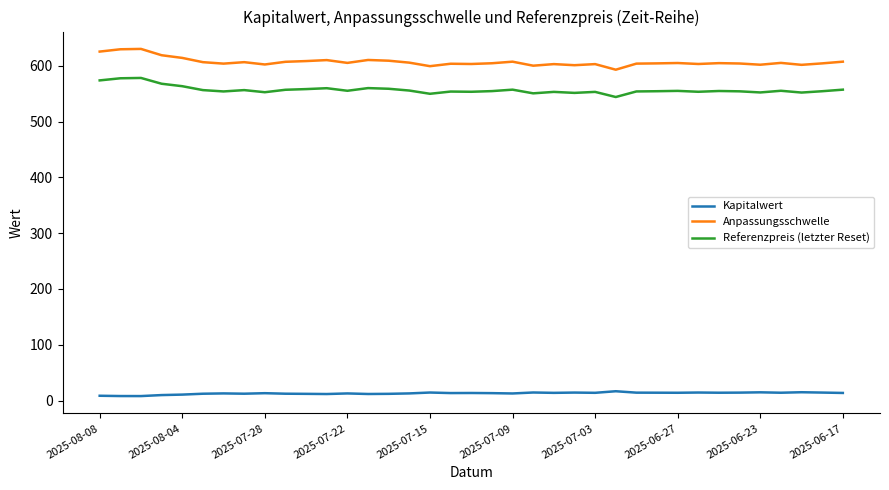

At how many categories does at least one series exceed 317?

37